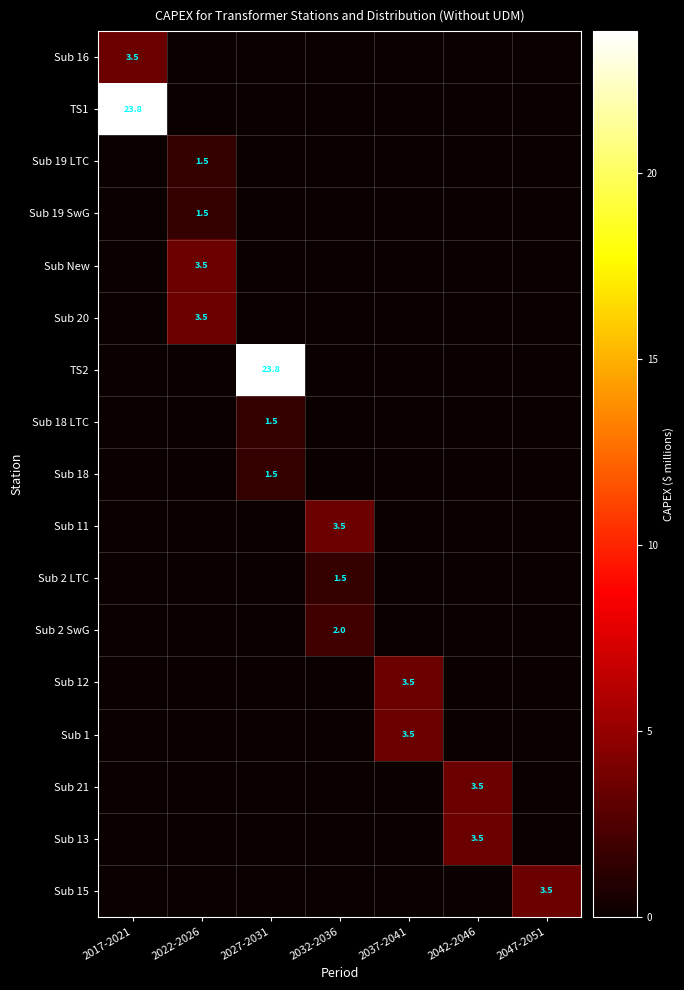

What is the highest value of the Sub 18 series?

1.5